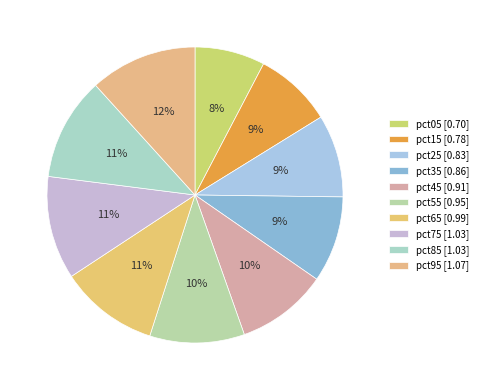

Which has a higher value, pct35 or pct75?

pct75